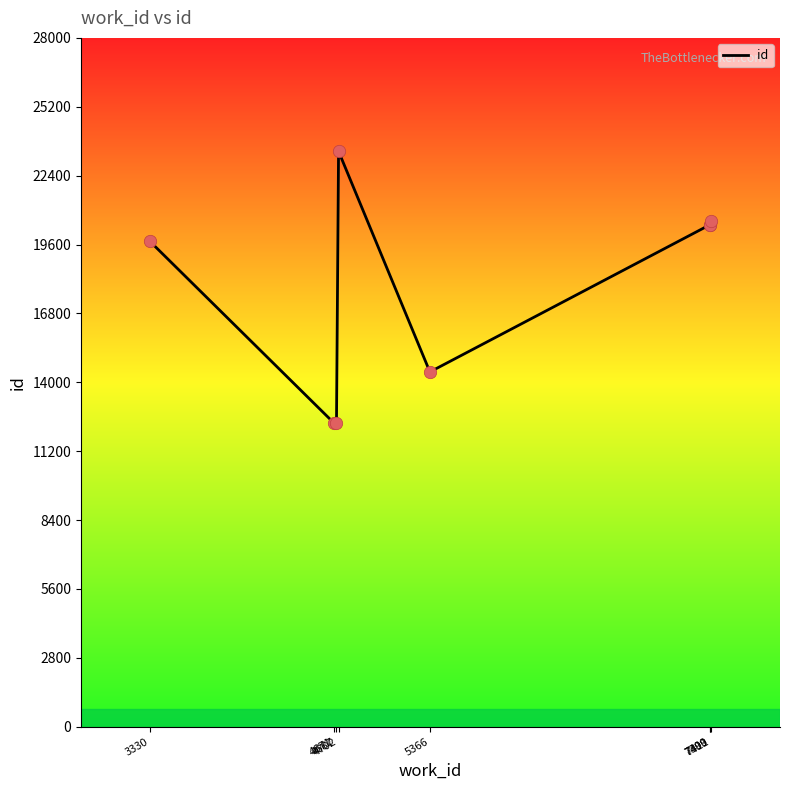

Which has a higher value, 4702 or 7411?

4702